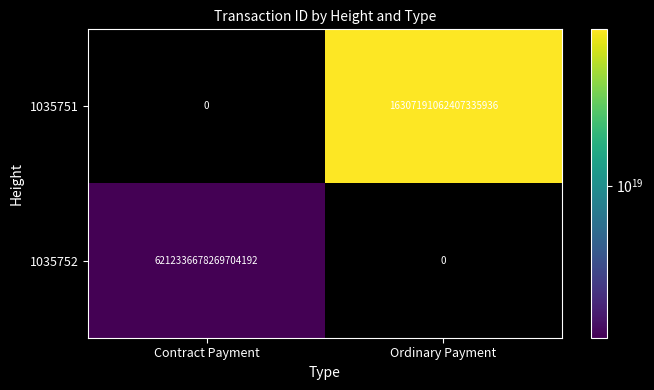

The 1035752 series shows 0 at Ordinary Payment. True or false?

True